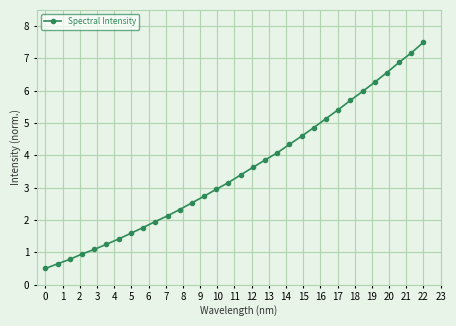

What is the value of the 11th point from the left?

2.1